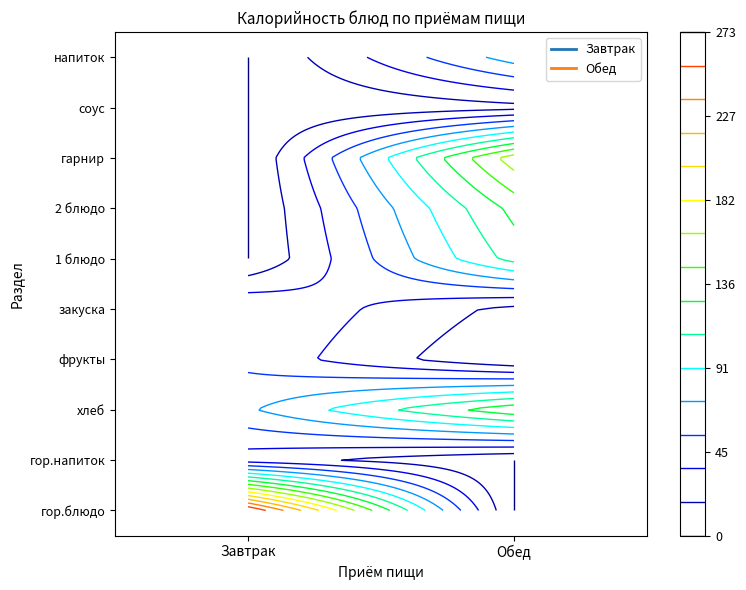

Reading right to left, list all the values displayed in this chart.

Завтрак: 0.0	0.0	0.0	0.0	0.0	53.8	49.0	70.3	26.8	272.8
Обед: 81.3	12.5	173.7	133.1	116.1	12.8	0.0	140.6	0.0	0.0